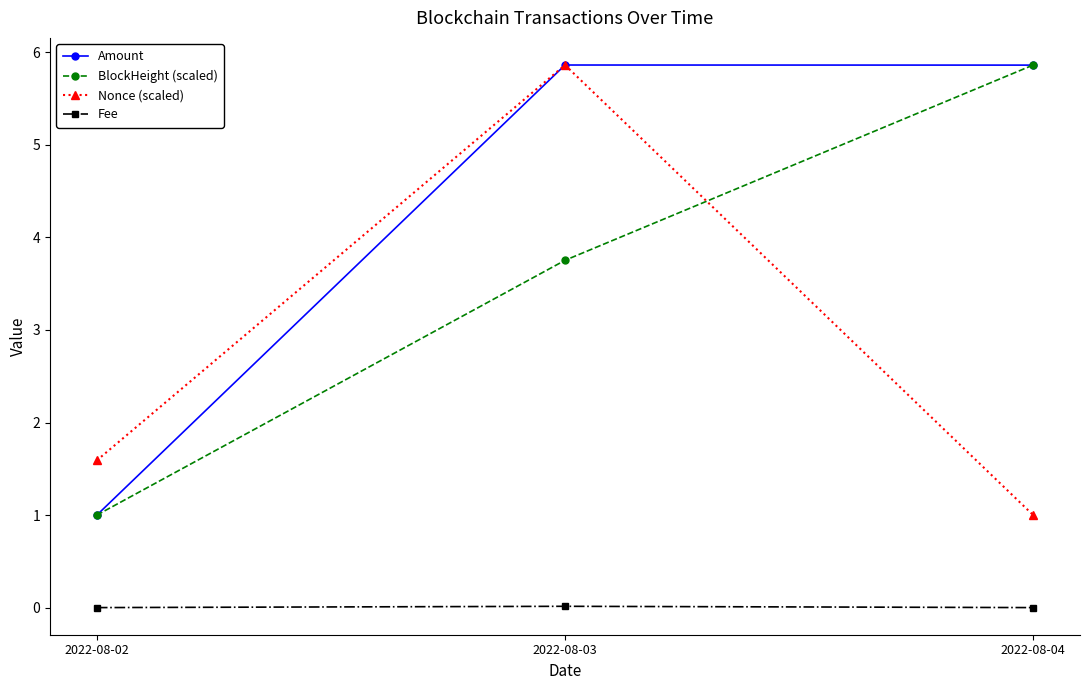

The Fee series shows 0.0 at 2022-08-03. True or false?

True